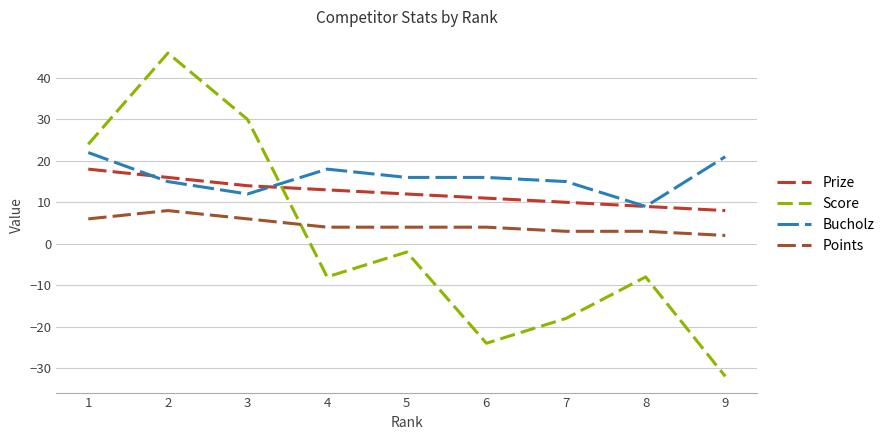

Rank the series by their maximum value, from lowest to highest.

Points, Prize, Bucholz, Score